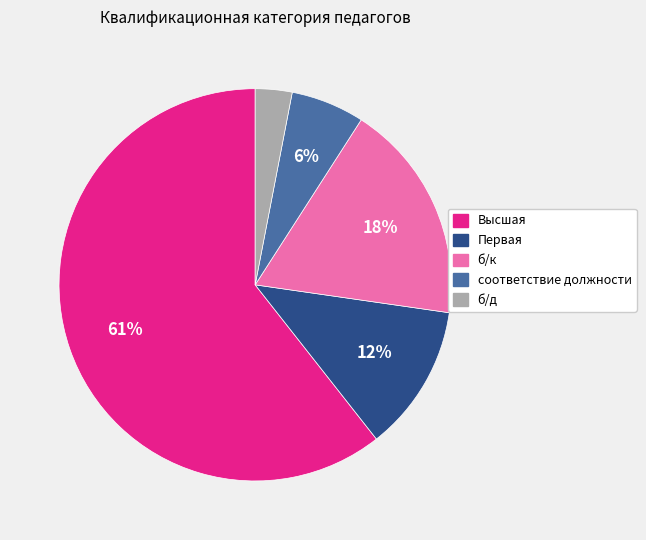

Is there any slice that represents more than half of the pie?

Yes